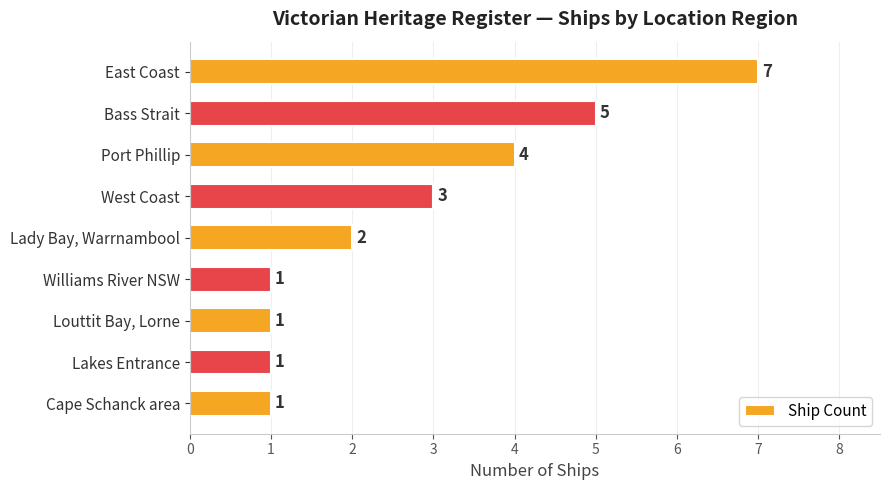

Reading bottom to top, what are all the values shown in this chart?

Cape Schanck area=1	Lakes Entrance=1	Louttit Bay, Lorne=1	Williams River NSW=1	Lady Bay, Warrnambool=2	West Coast=3	Port Phillip=4	Bass Strait=5	East Coast=7